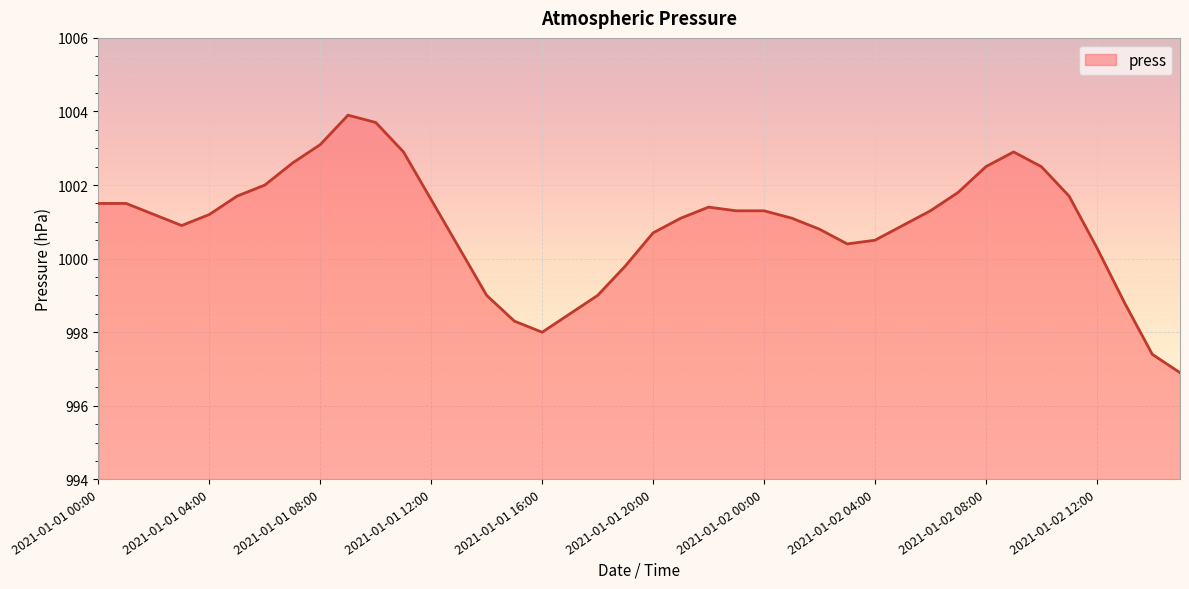

What is the maximum value shown in the chart?

1003.9